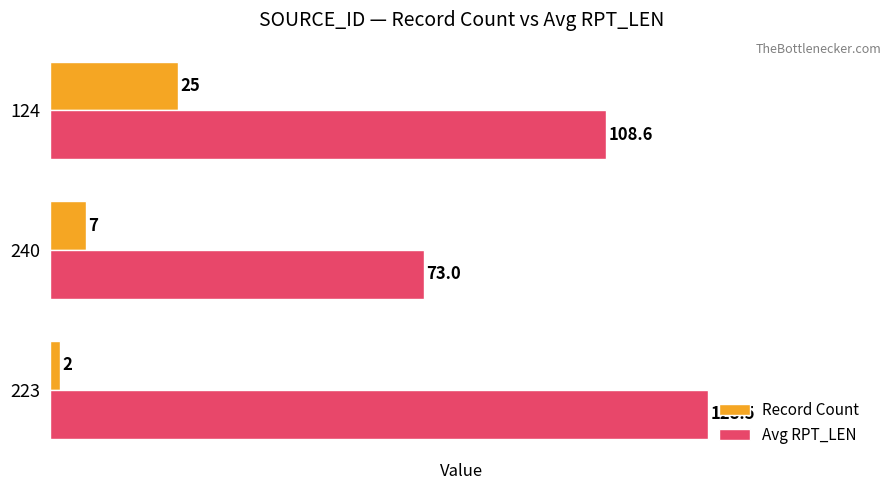

What is the sum of all Record Count values?

34.0